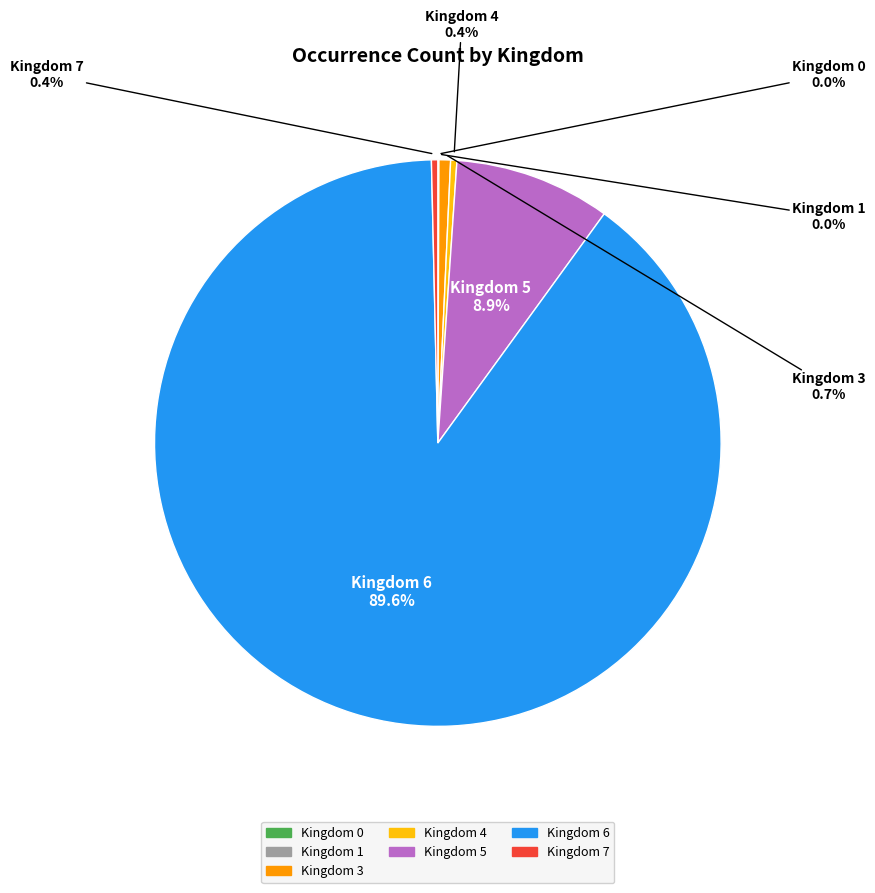

Is there any slice that represents more than half of the pie?

Yes